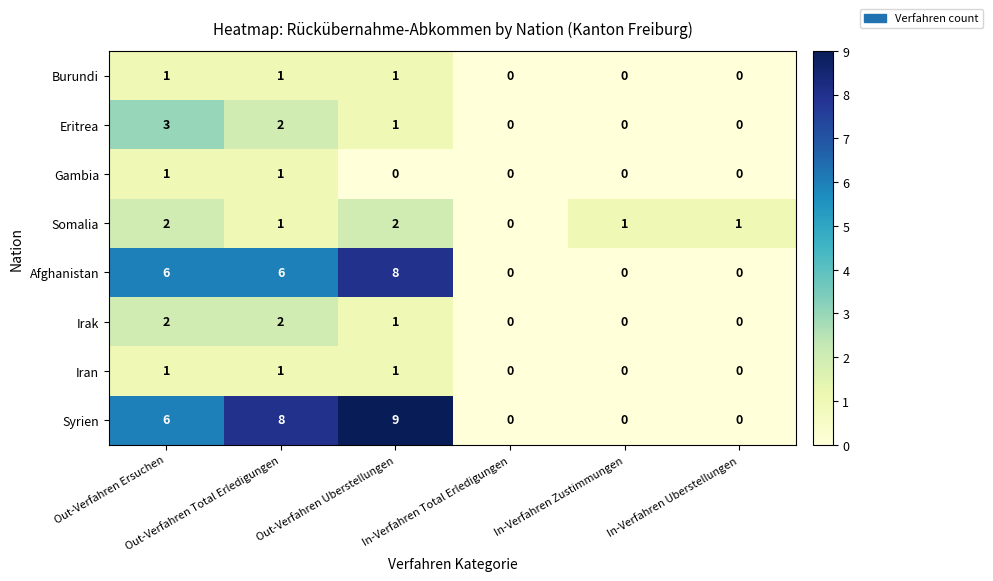

What is the average value of the Syrien series?

4